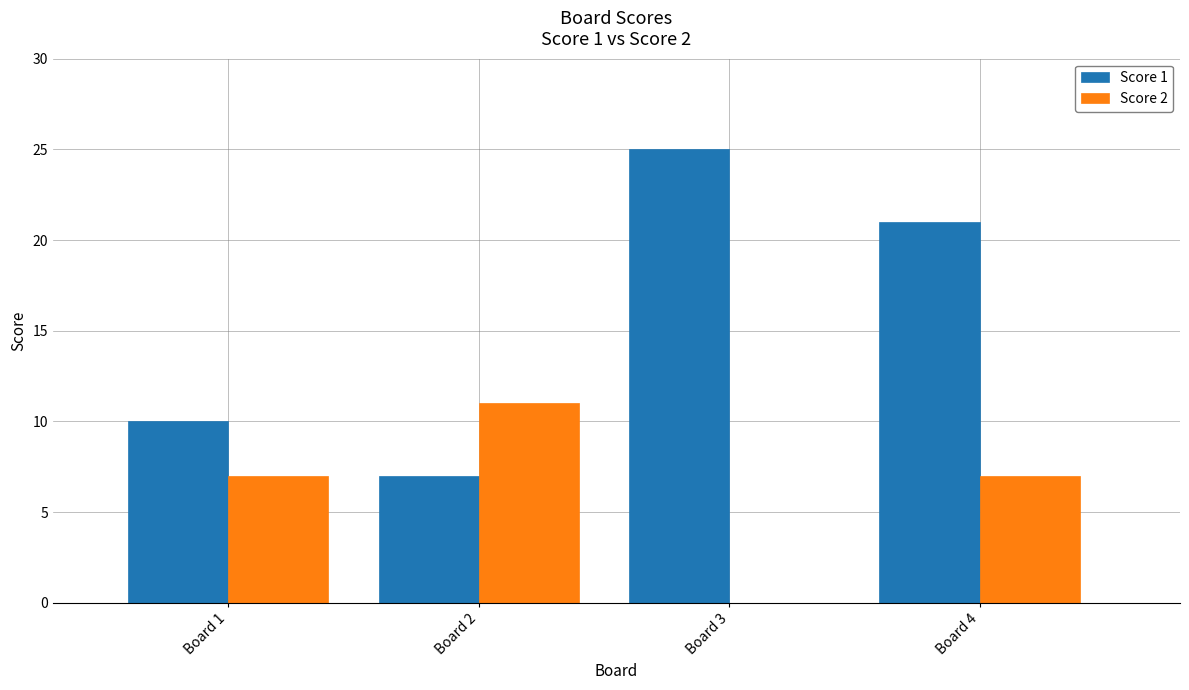

How many series are shown in this chart?

2